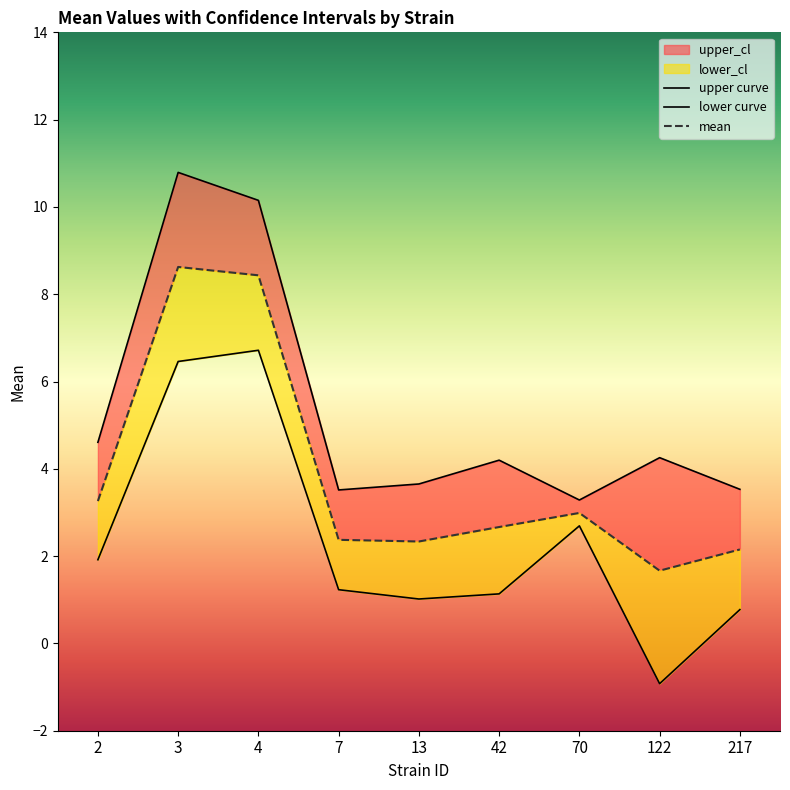

What is the value of the both_mean point at the 5th from the left?

2.3